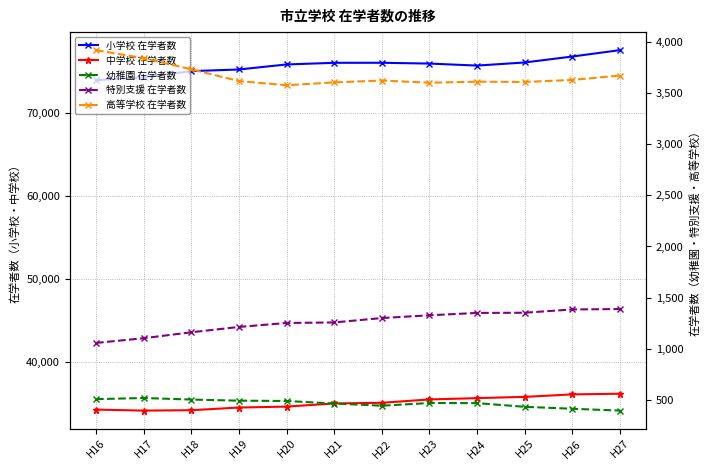

What are all the series names shown in the legend?

小学校 在学者数, 中学校 在学者数, 幼稚園 在学者数, 特別支援 在学者数, 高等学校 在学者数